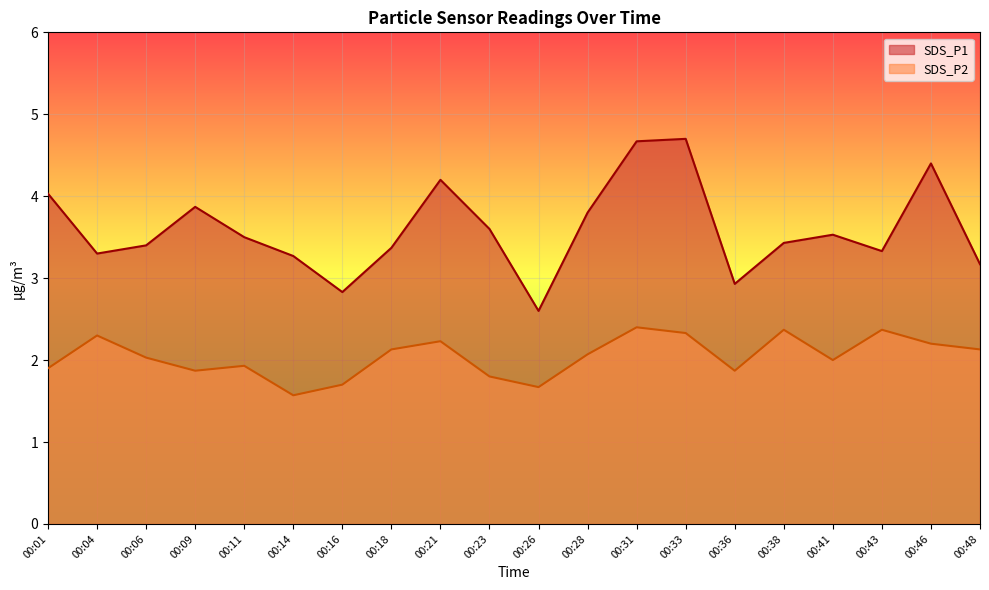

Where is the first local minimum for SDS_P2?

00:09